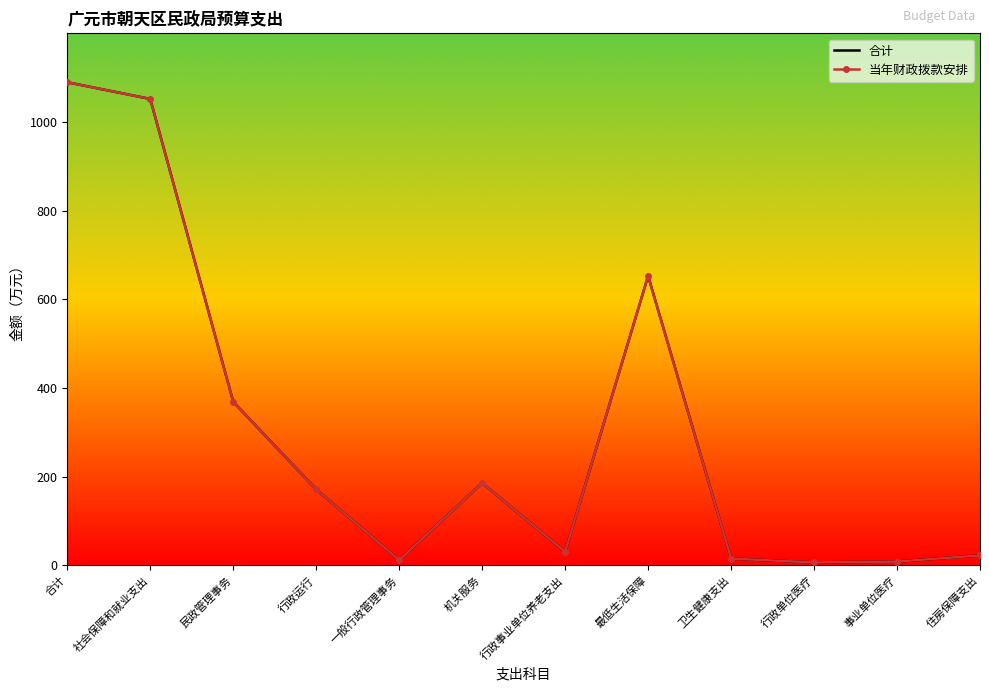

At how many categories does at least one series exceed 890?

2